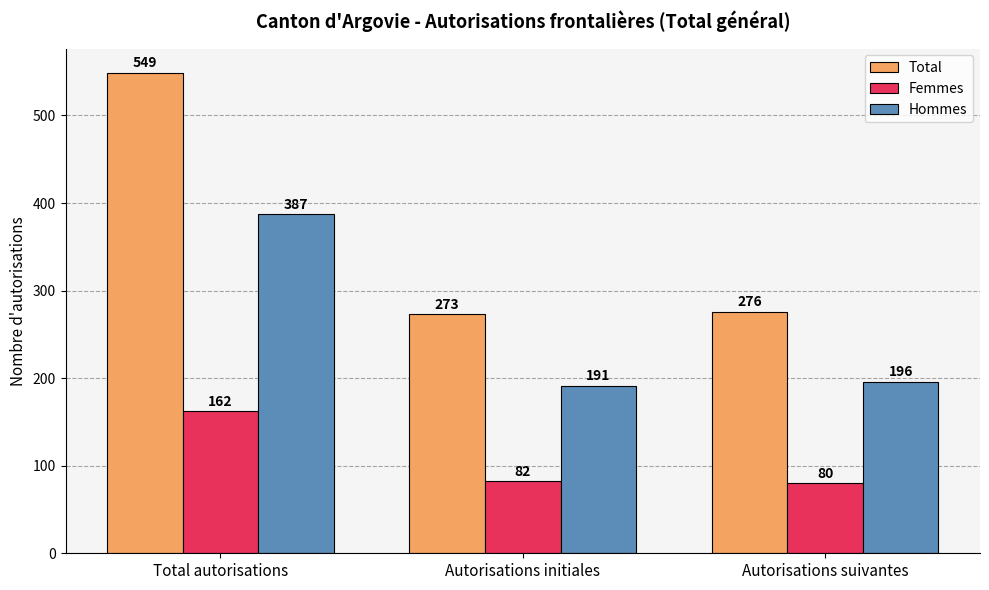

Which category has the highest value in the Femmes series?

Total autorisations